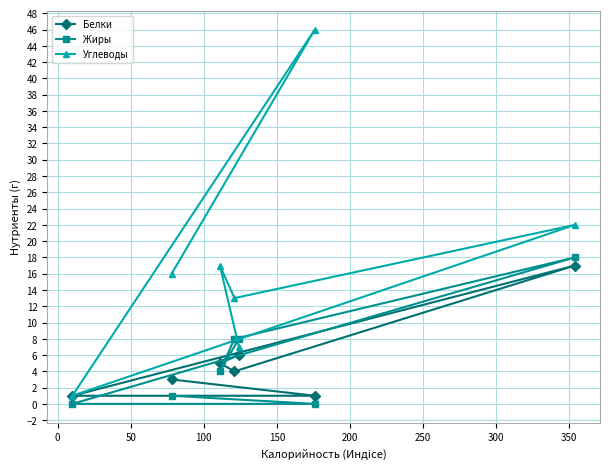

List the series in order of their peak value, lowest first.

Белки, Жиры, Углеводы